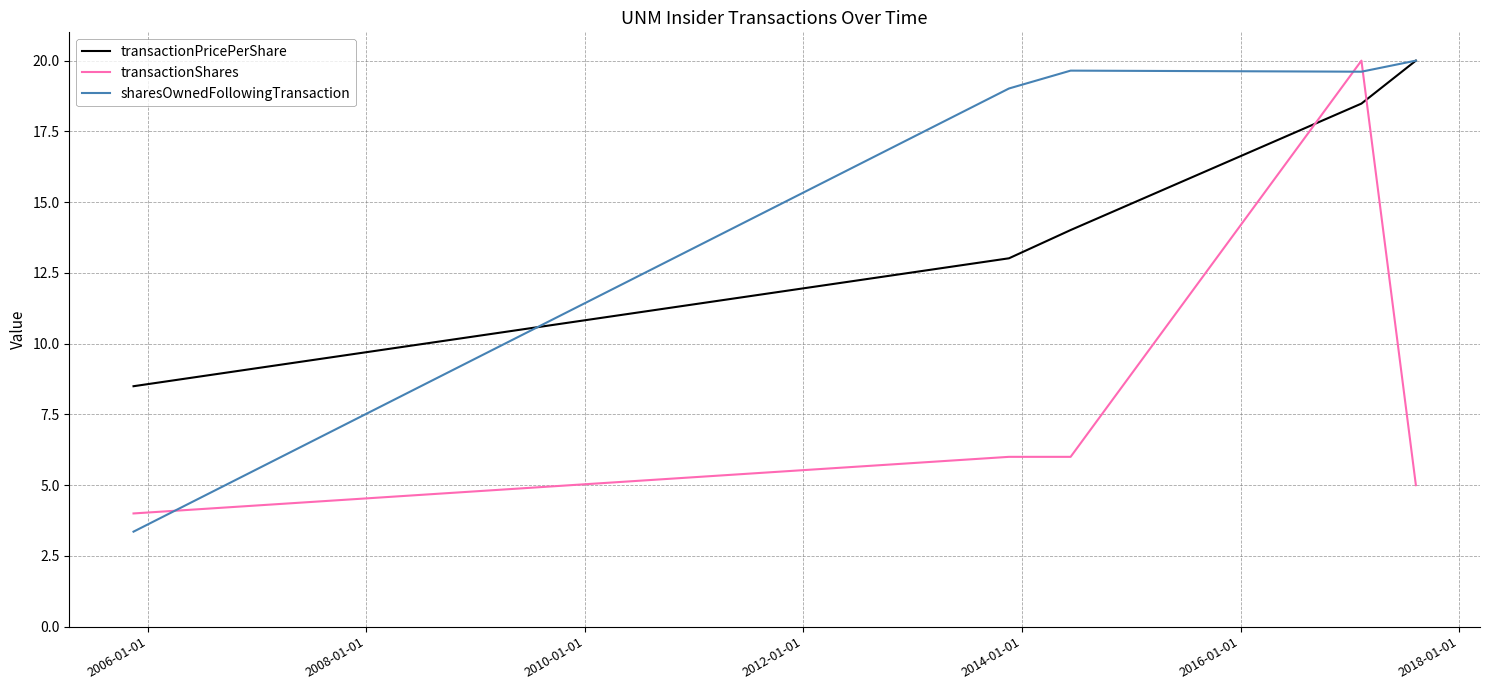

What is the smallest value displayed?

3.4